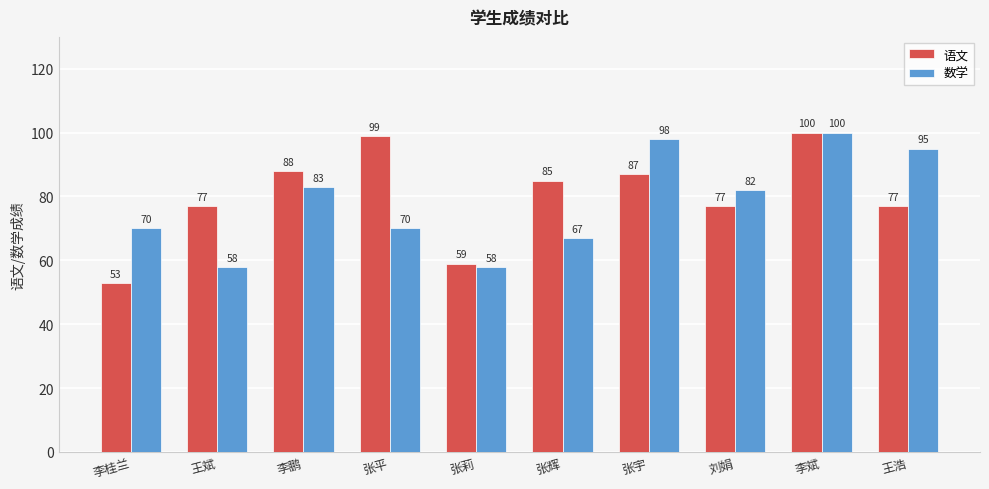

Reading left to right, extract all data points from this chart.

语文: 53	77	88	99	59	85	87	77	100	77
数学: 70	58	83	70	58	67	98	82	100	95